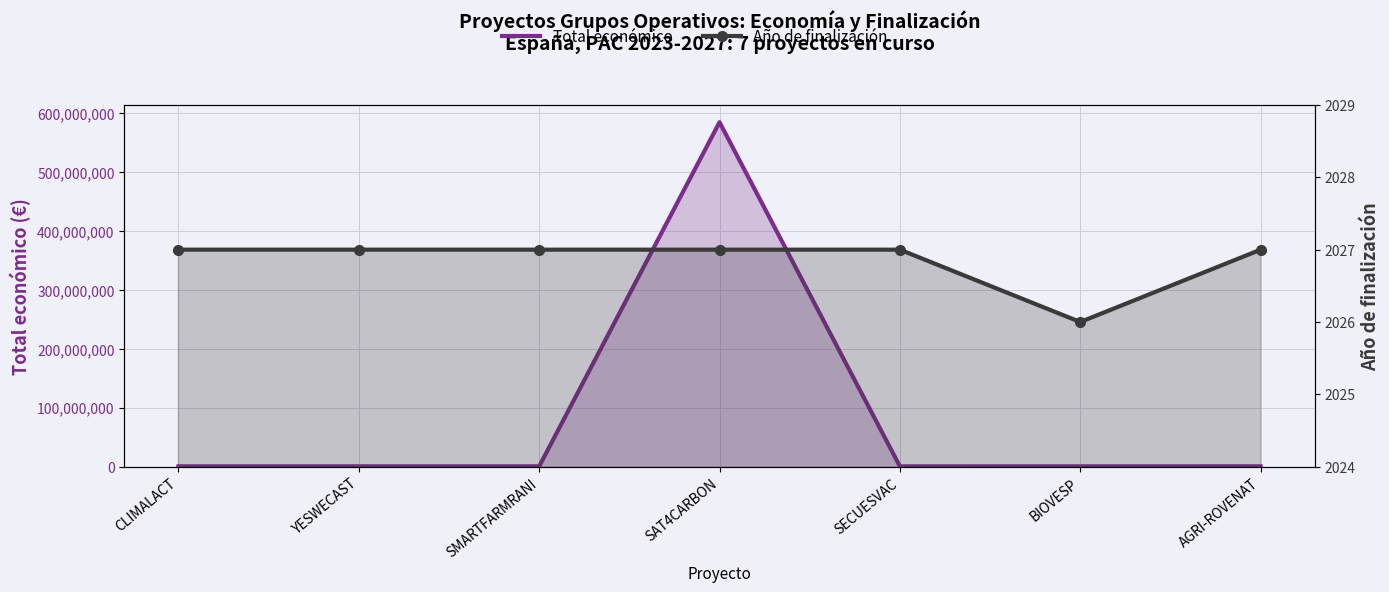

What is the difference between the Total económico values at AGRI-ROVENAT and CLIMALACT?

15375